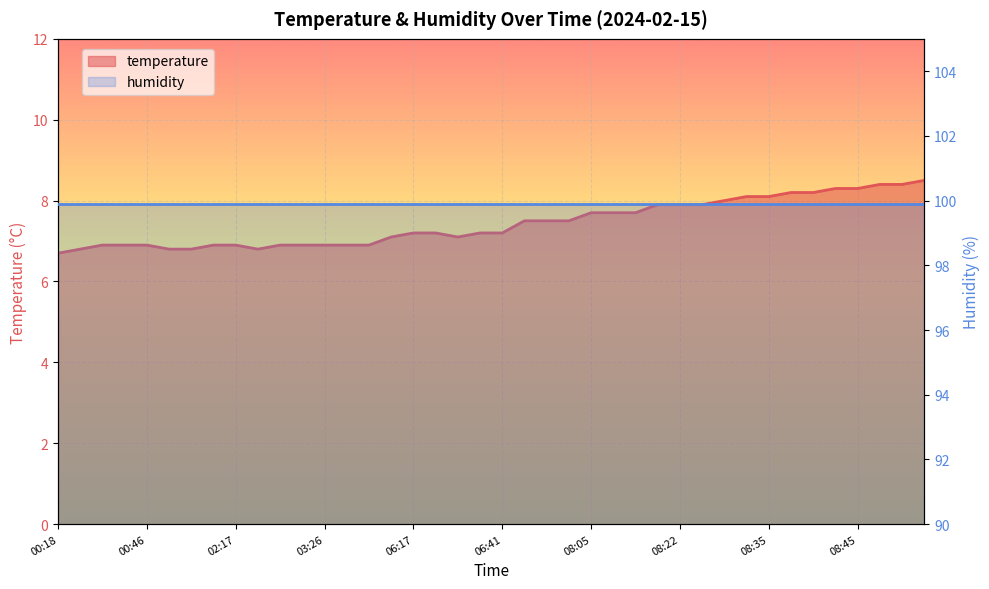

Approximately how many times larger is the value at 08:12 compared to 01:03?

1.1